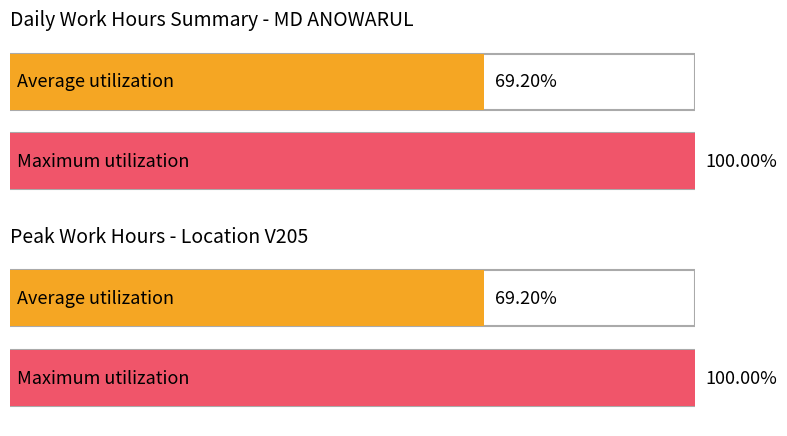

At Day 9, list the series in order from smallest to largest.

Average utilization, Maximum utilization